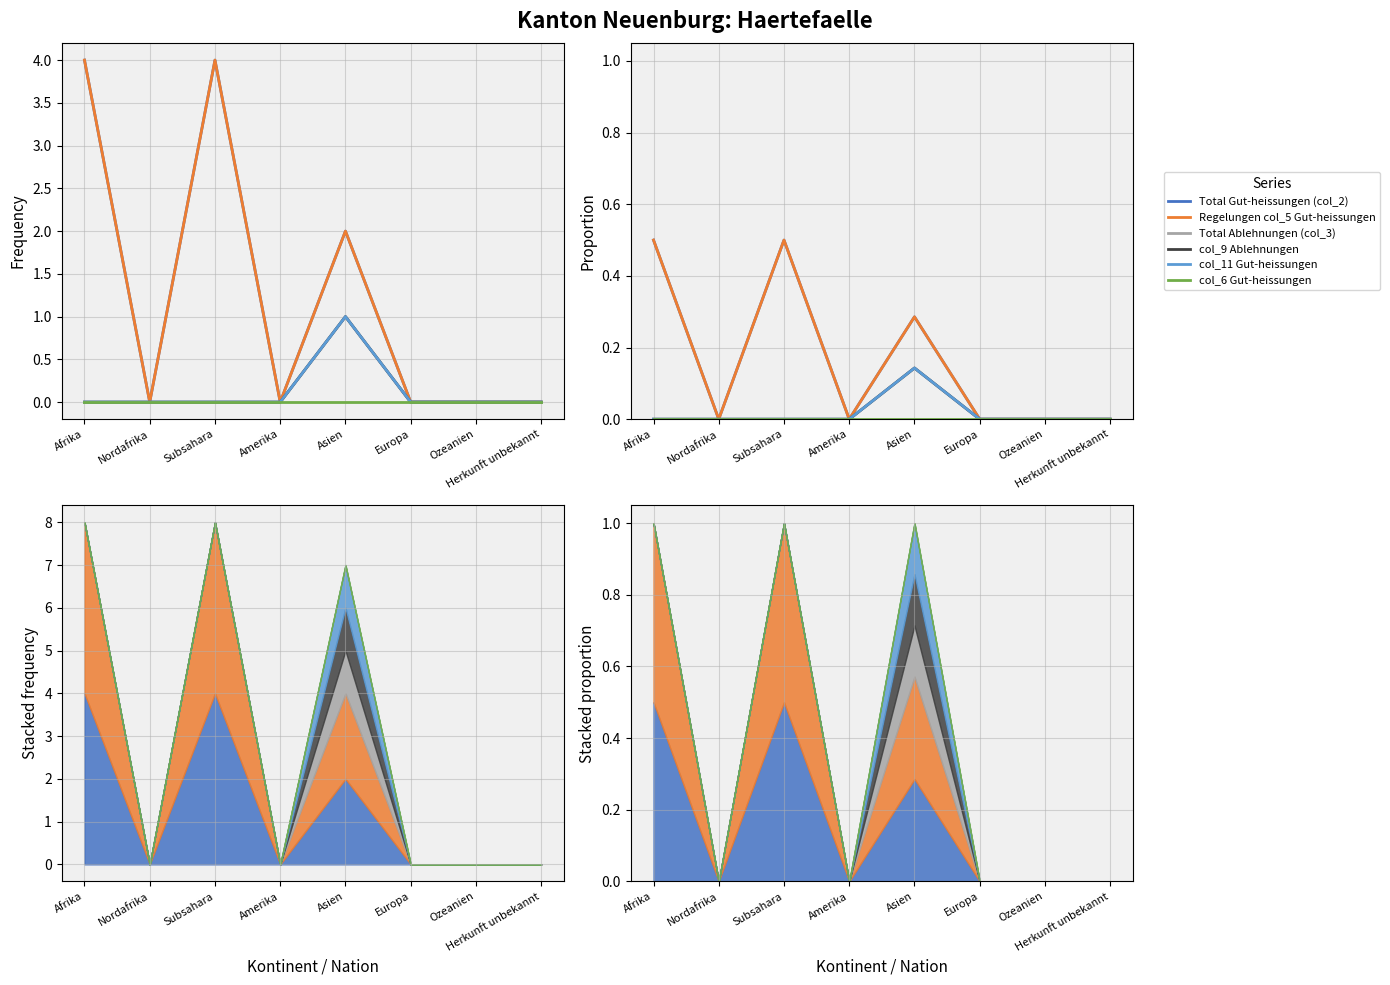

Count the Total Ablehnungen (col_3) values in the range 0 to 1.

8